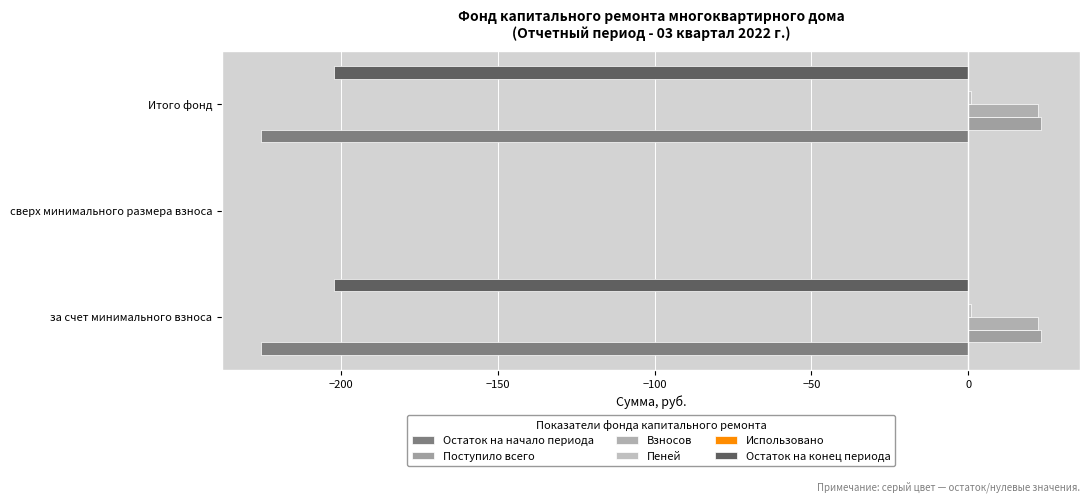

Which series has the largest total across all categories?

Поступило всего